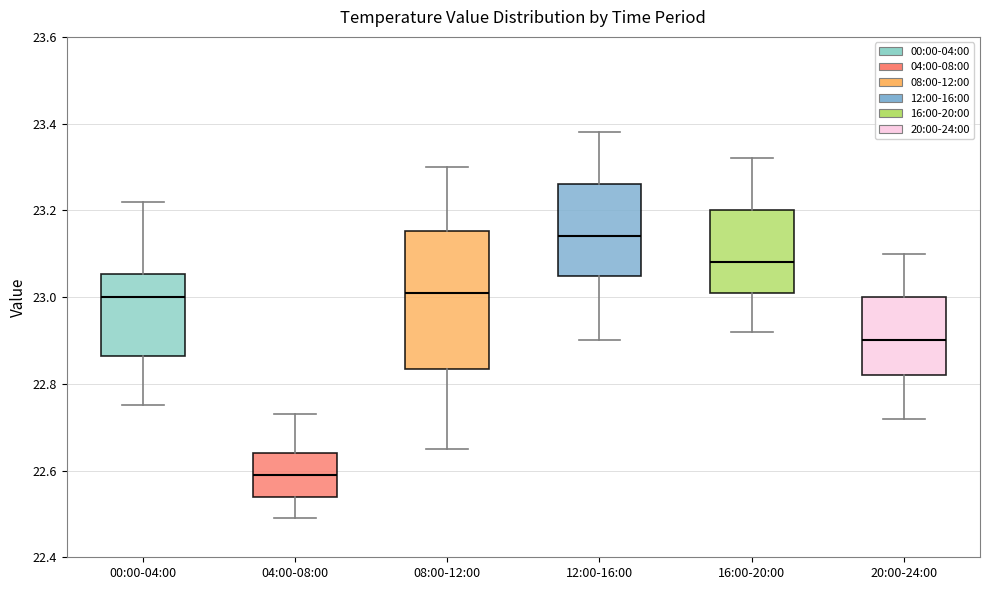

Which box is the tallest, from its lower edge to its upper edge?

08:00-12:00